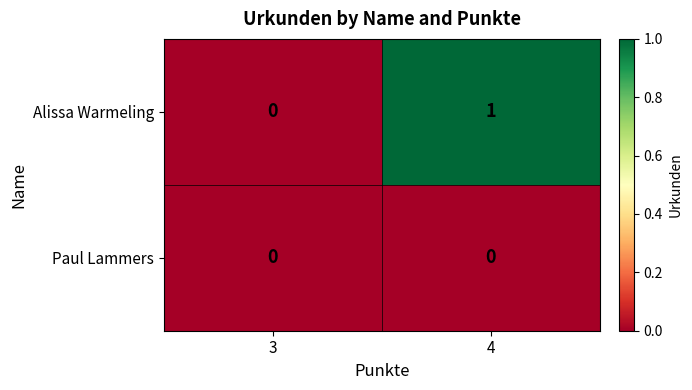

The Alissa Warmeling series shows 0 at 3. True or false?

True